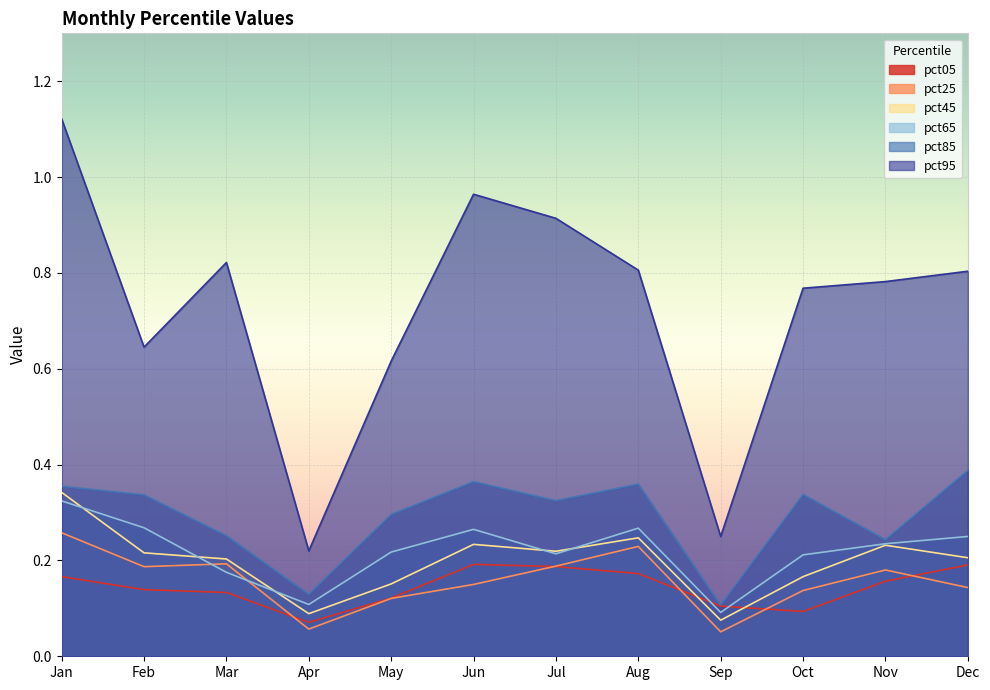

True or false: pct95 and pct65 intersect in this chart.

False